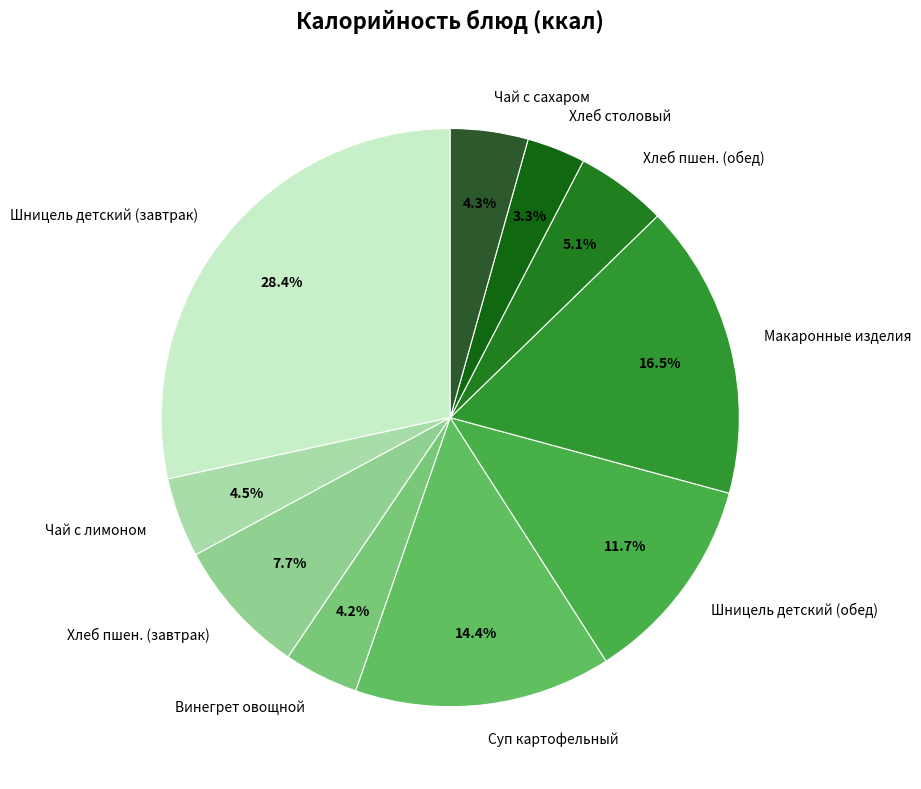

Between Макаронные изделия and Шницель детский (завтрак), which is larger?

Шницель детский (завтрак)